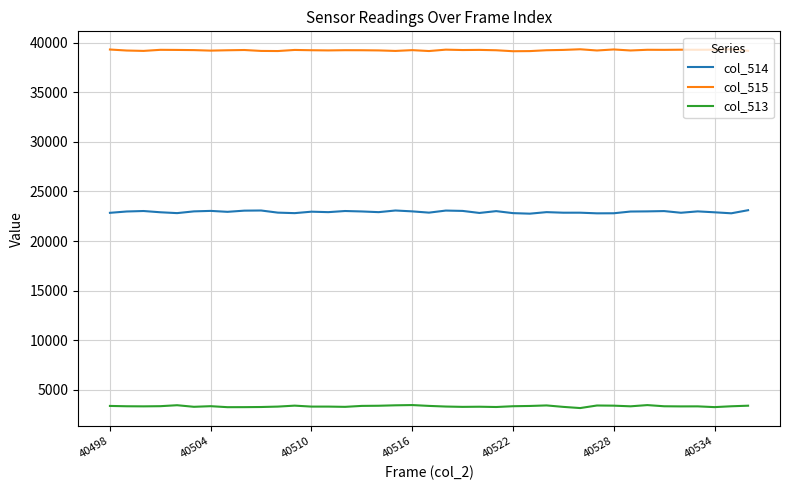

What is the difference between the maximum and minimum values in the col_515 series?

197